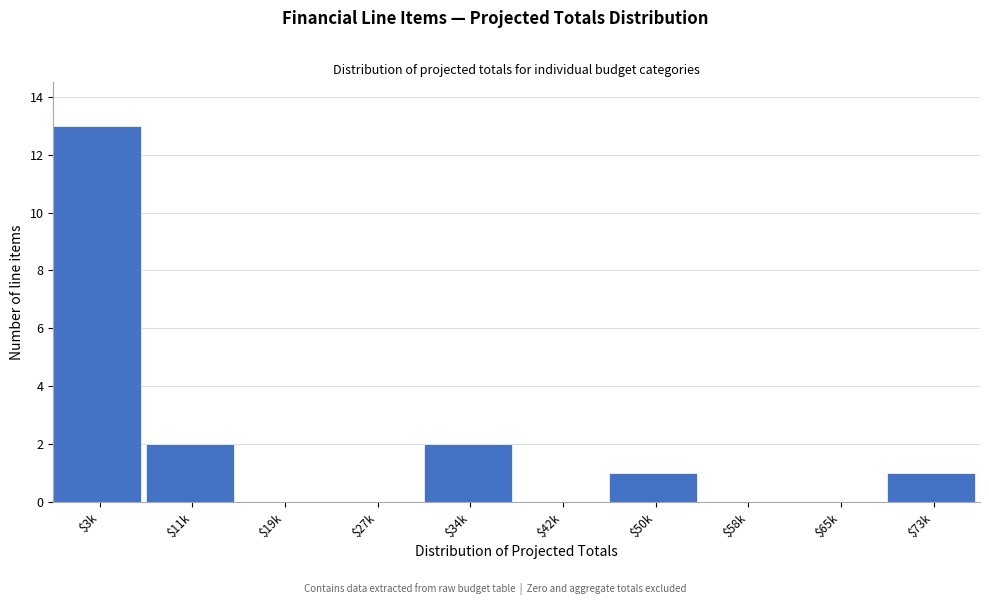

What is the sum of all values?

19